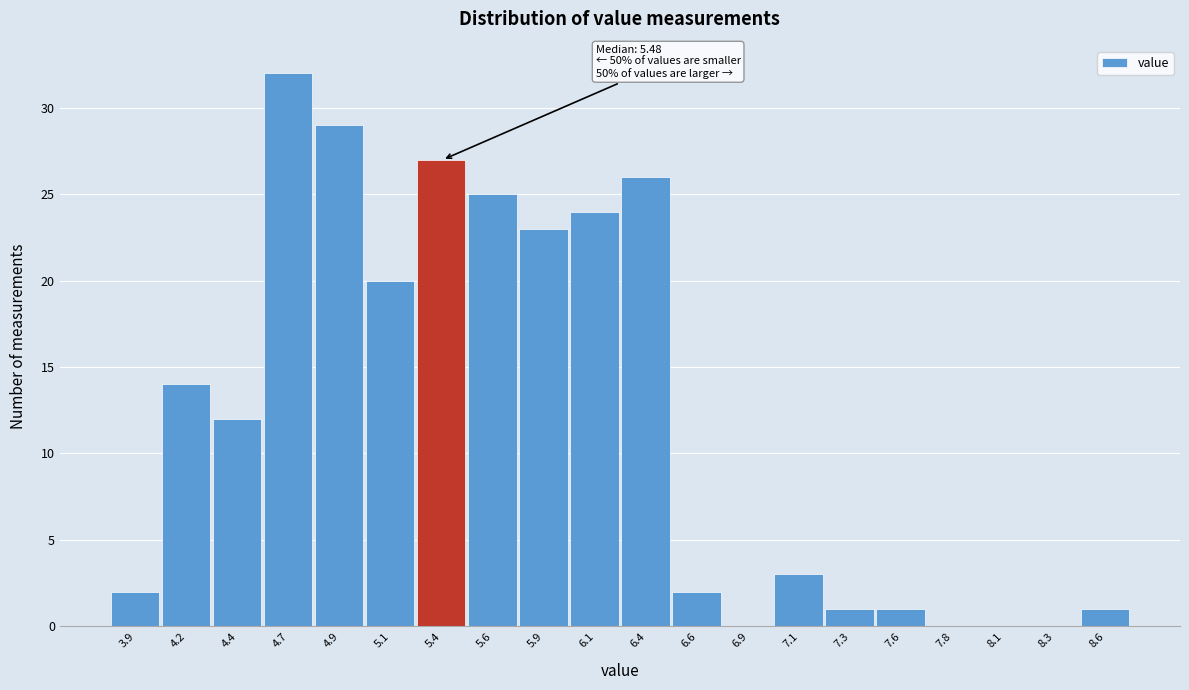

Reading left to right, extract all data points from this chart.

3.9=2	4.2=14	4.4=12	4.7=32	4.9=29	5.1=20	5.4=27	5.6=25	5.9=23	6.1=24	6.4=26	6.6=2	6.9=0	7.1=3	7.3=1	7.6=1	7.8=0	8.1=0	8.3=0	8.6=1